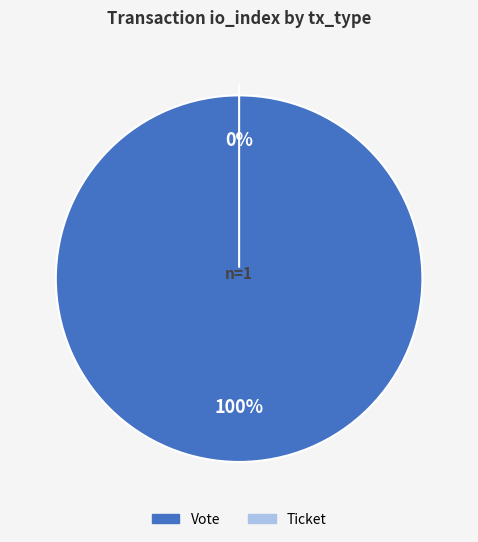

Does Ticket represent more than half of the total?

No